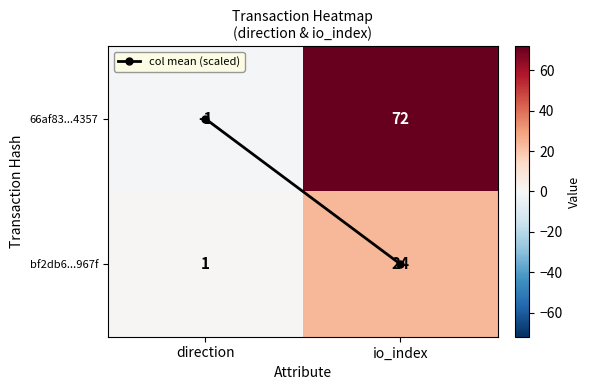

What is the difference between the maximum and minimum values in the bf2db6...967f series?

23